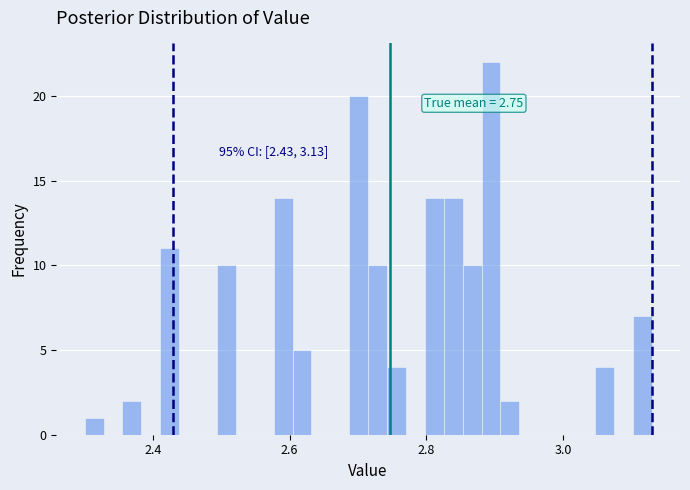

Read against the x-axis, roughly where is the centre of the tallest bar?

2.90